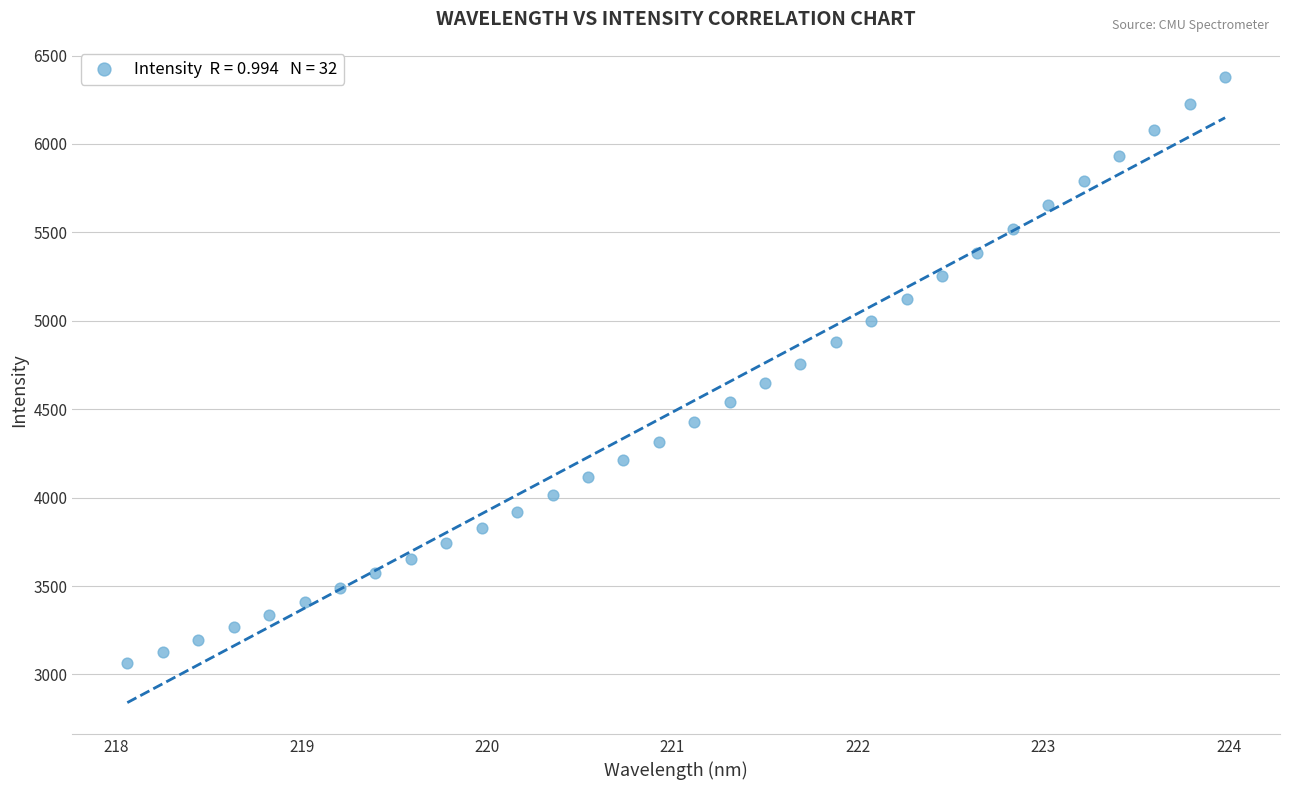

What is the range of X values (max minus min)?

5.9